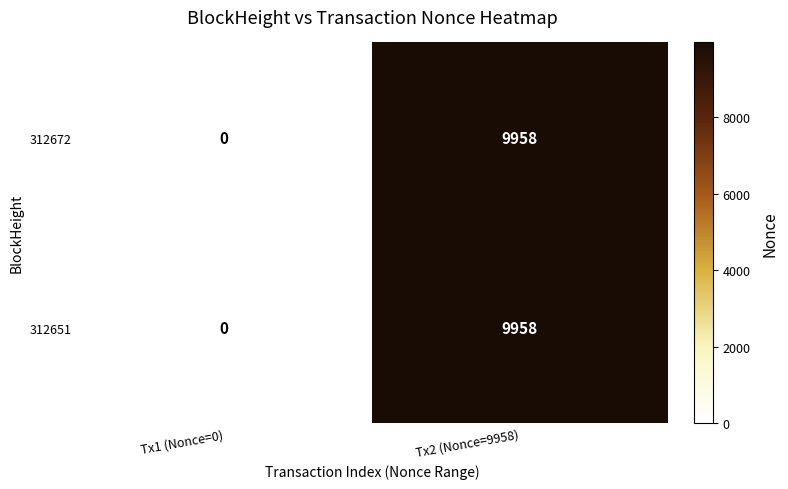

List the labels in order of 312672 value, smallest first.

Tx1 (Nonce=0), Tx2 (Nonce=9958)